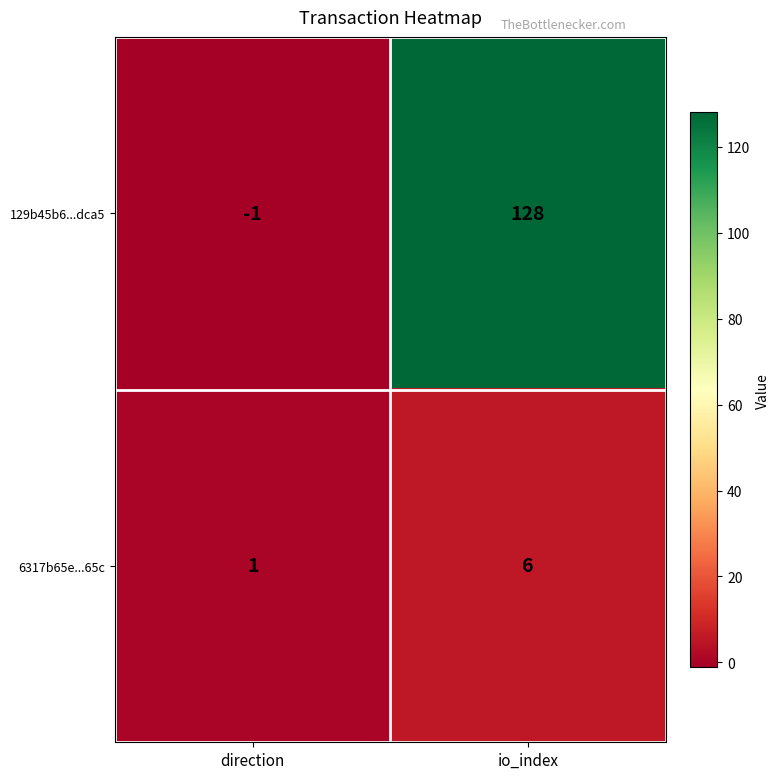

What is the total value across all series at io_index?

134